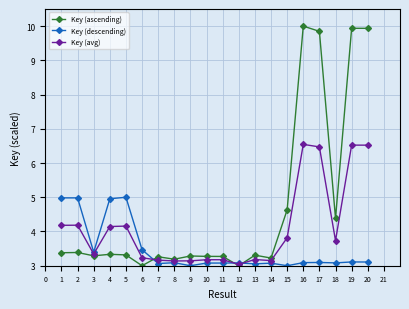

The Key (descending) series shows 1.5 at 14. True or false?

False